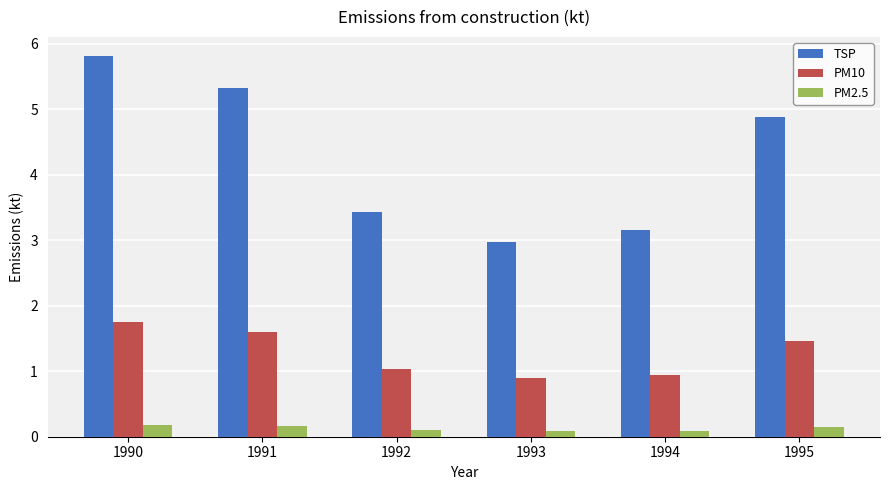

What is the minimum value for TSP?

3.0